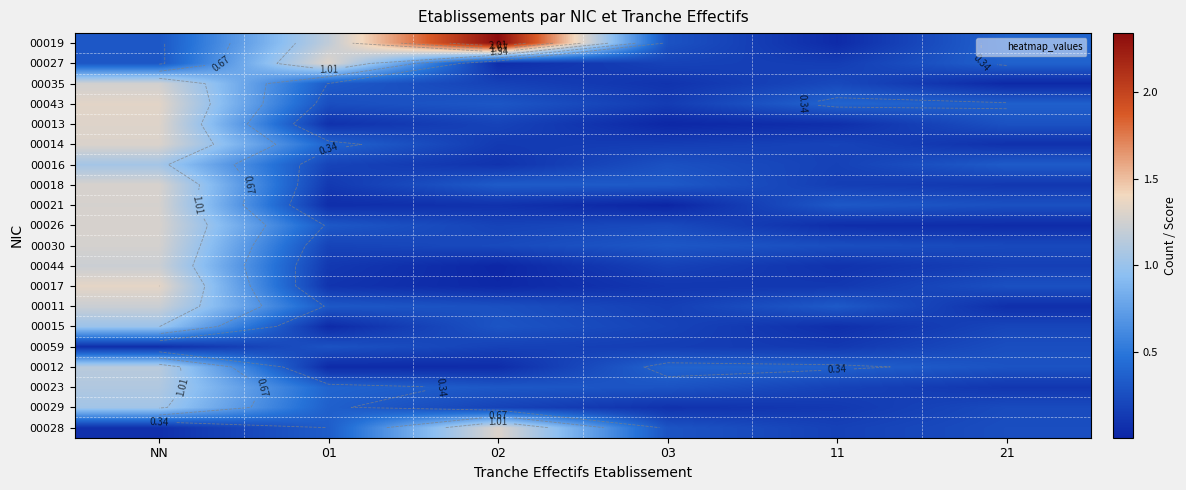

The value of 00044 at 01 is 0.1. True or false?

True